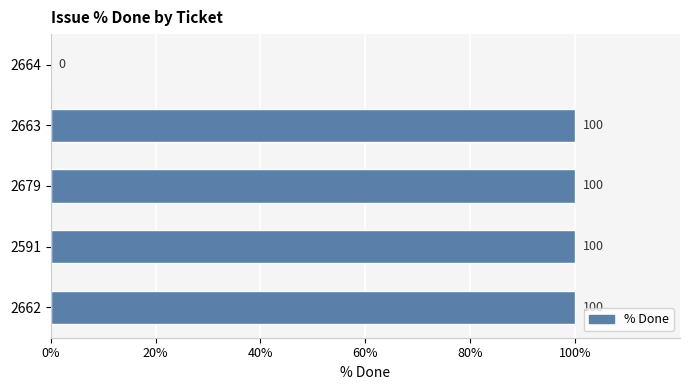

Approximately how many times larger is the value at 2679 compared to 2663?

1.0